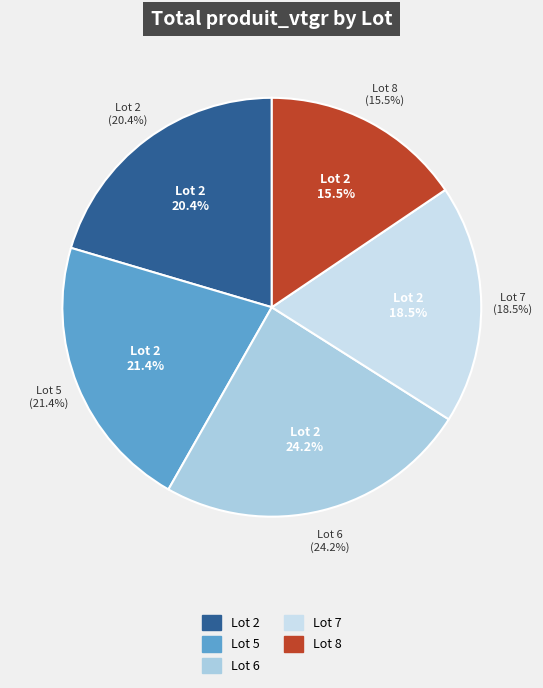

What is the ratio of the value at 2 to the value at 6?

0.8